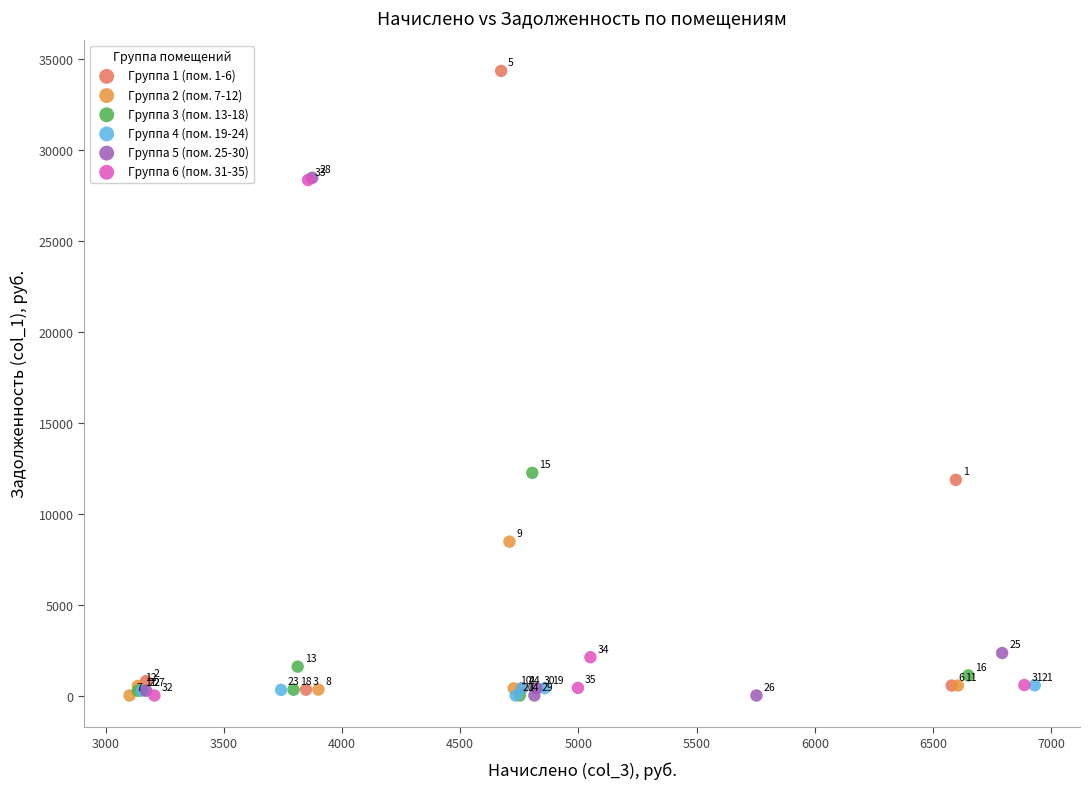

Which series reaches the maximum Y coordinate?

Группа 1 (пом. 1-6)